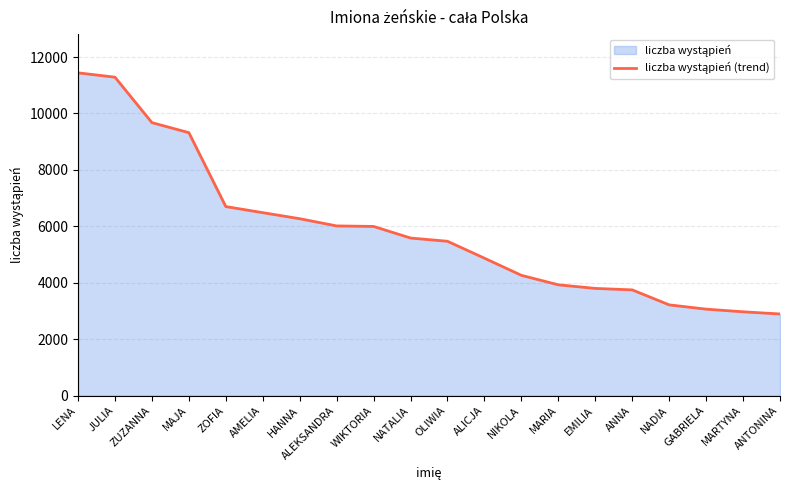

True or false: there are more than 2 points higher than both neighbors.

False